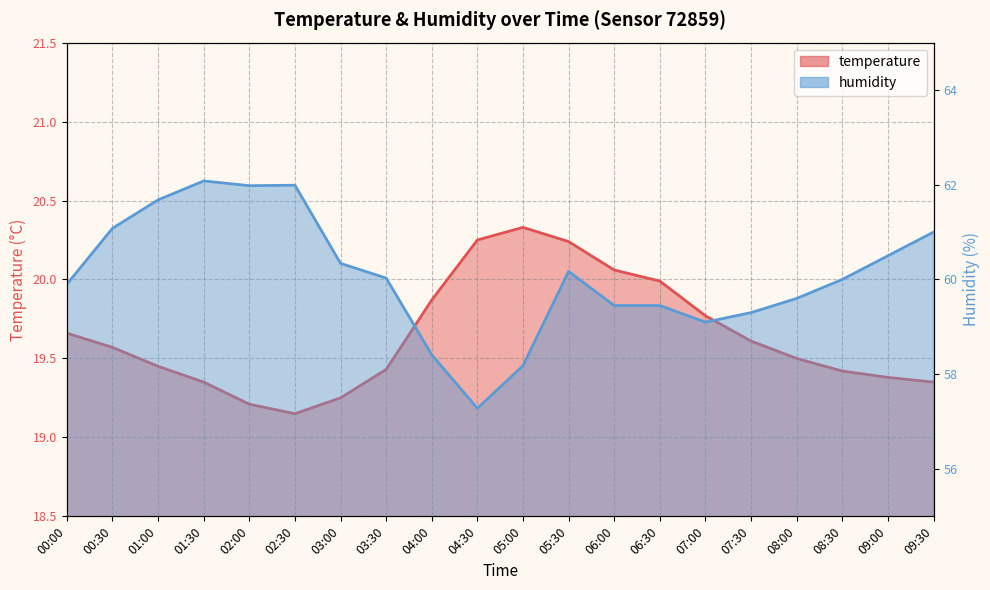

The value of humidity at 01:00 is 22.8. True or false?

False